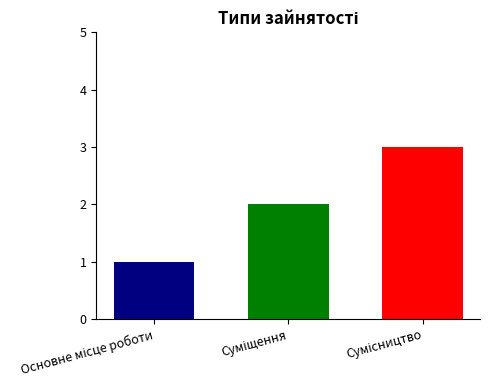

What is the greatest value displayed?

3